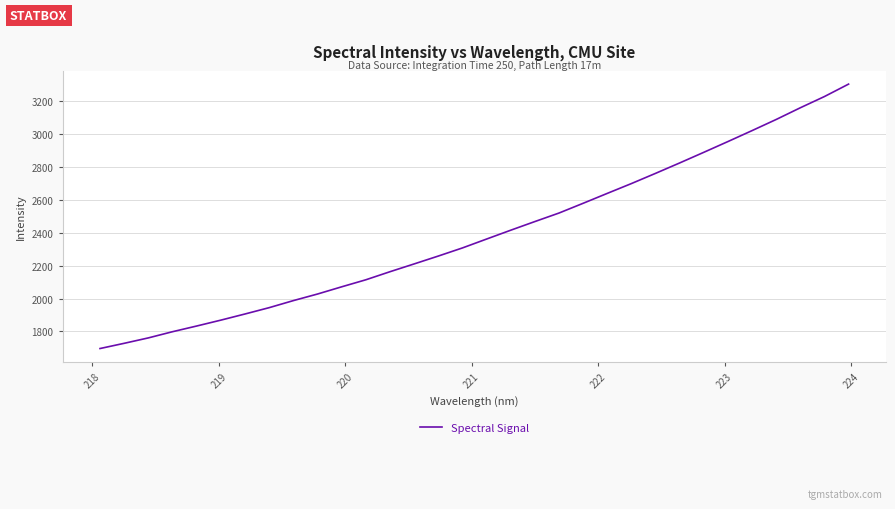

Count the number of values greater than 2362.

16